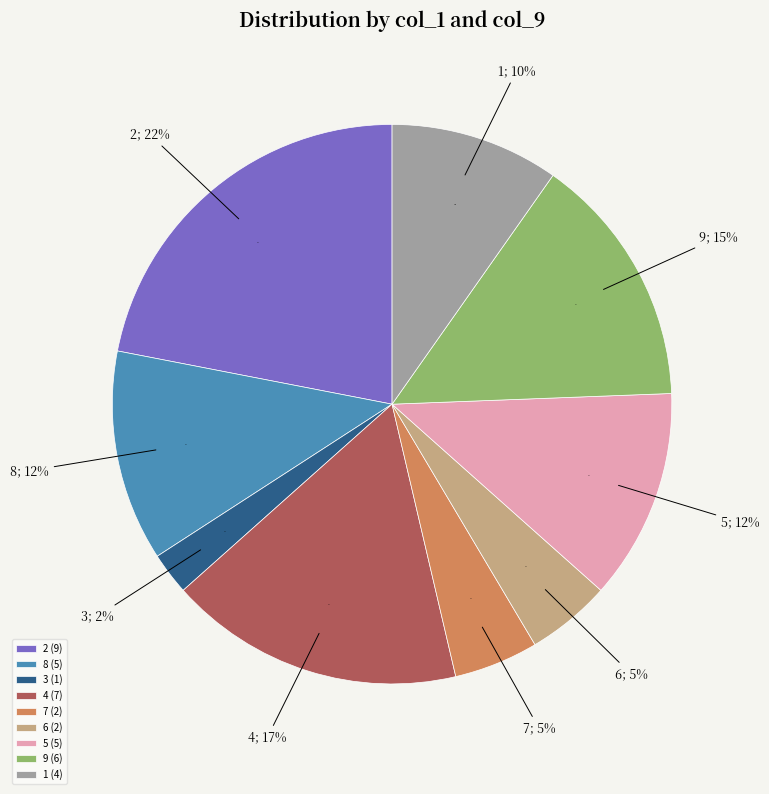

Is it true that 6 is 11% of the pie?

False